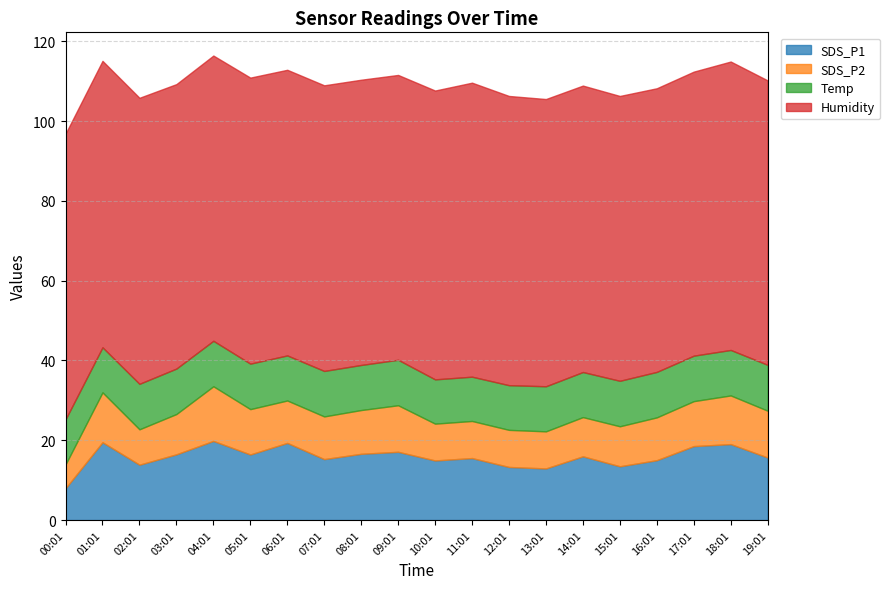

True or false: SDS_P2 and SDS_P1 intersect in this chart.

False